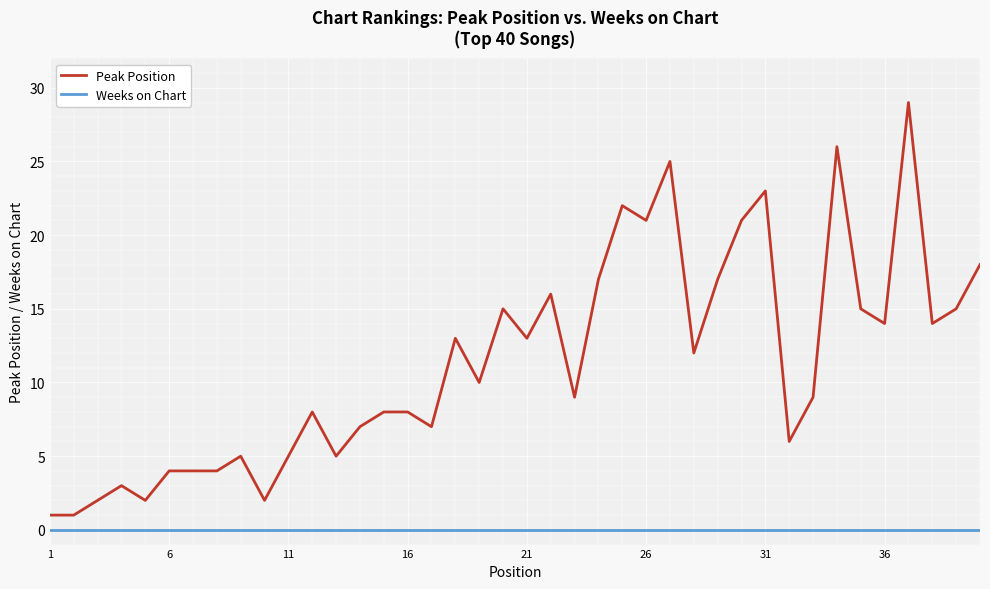

True or false: Peak Position and Weeks on Chart cross at least once.

False